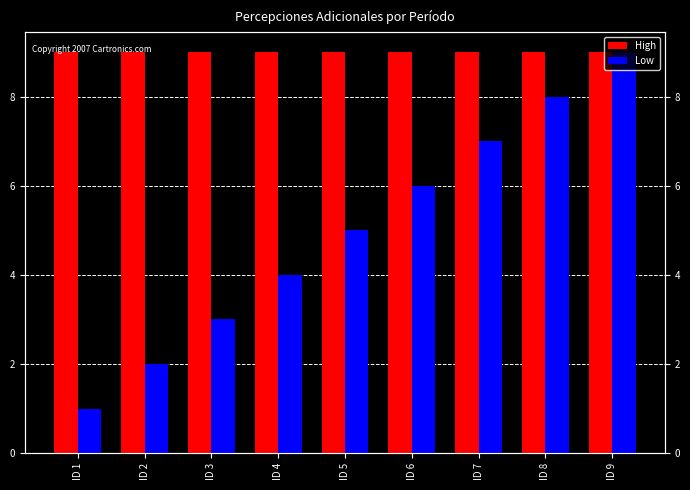

What is the sum of the Low values at ID 5 and ID 7?

12